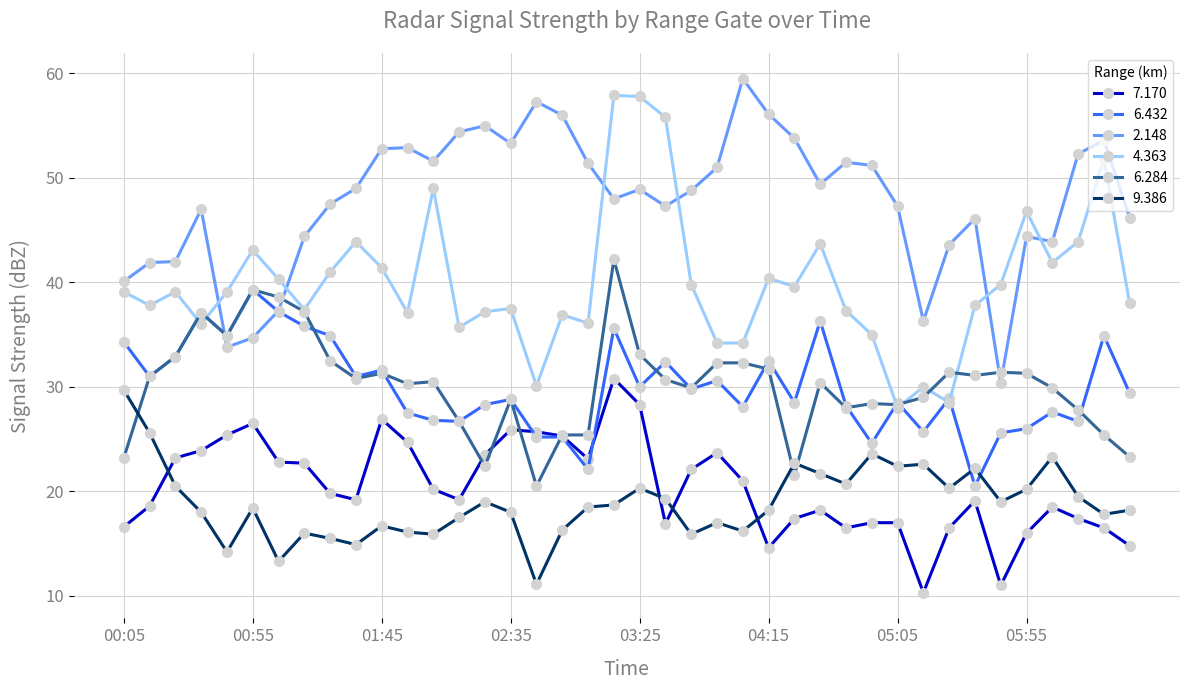

What is the value of the 4.363 point at the 8th from the left?

37.4